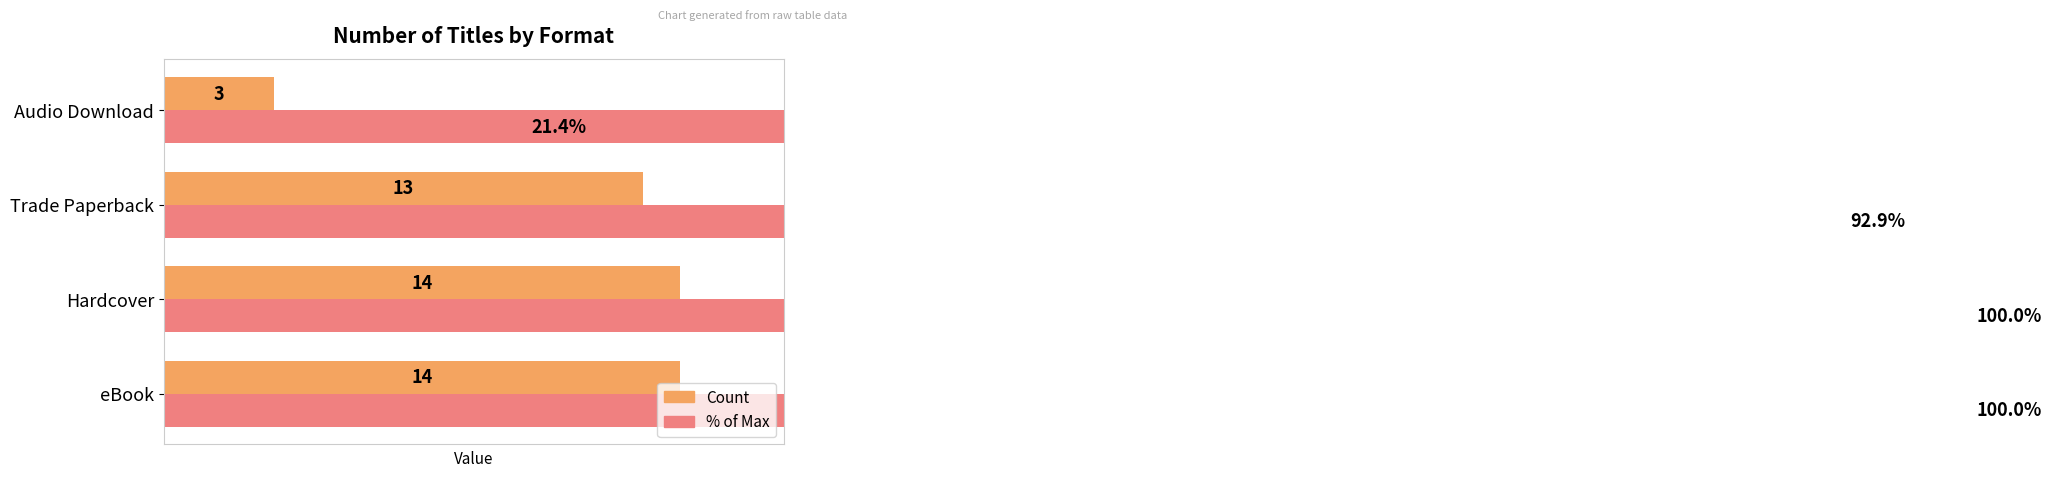

Read the % of Max value at Audio Download.

21.4